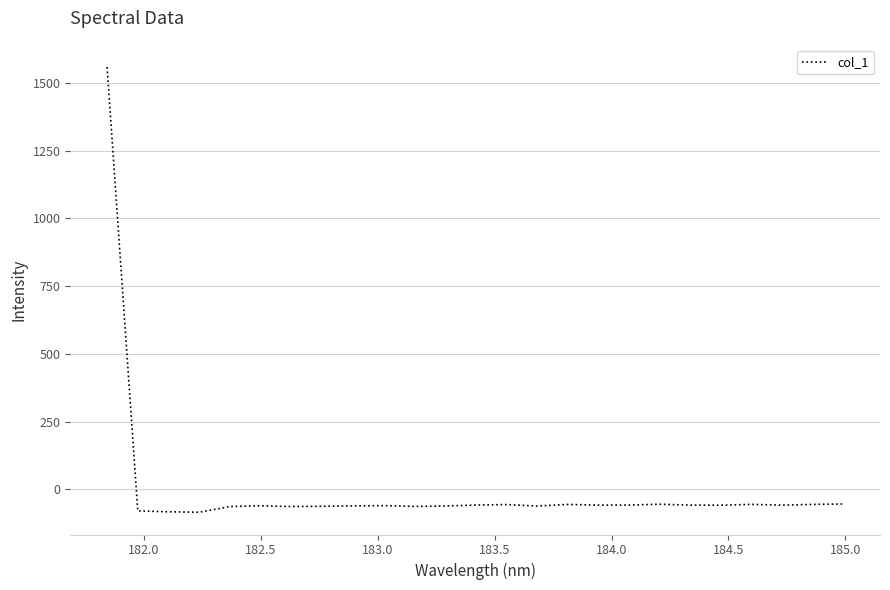

What is the difference between the maximum and minimum values?

1642.8